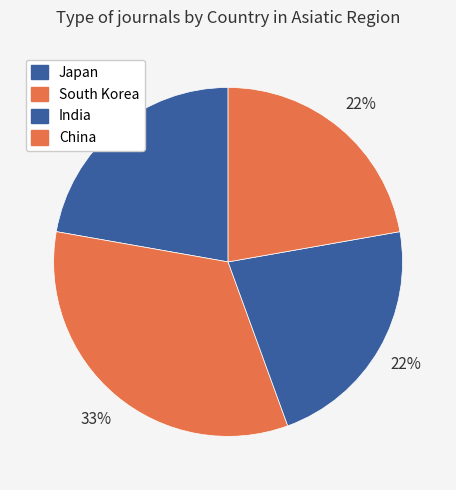

Rank the categories by value from highest to lowest.

South Korea, Japan, India, China